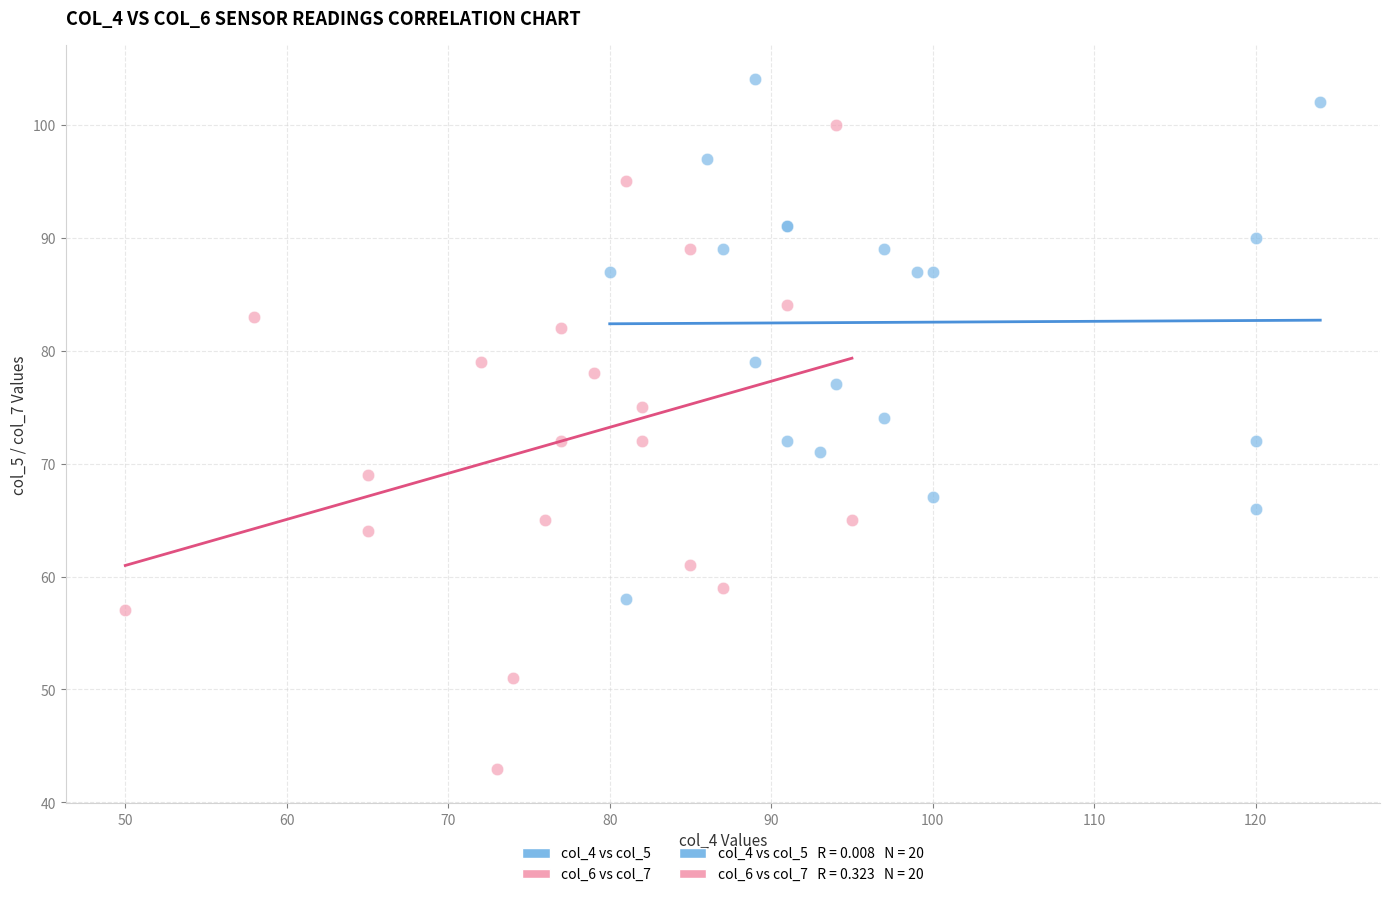

Which series has the largest Y range (max minus min)?

col_6 vs col_7